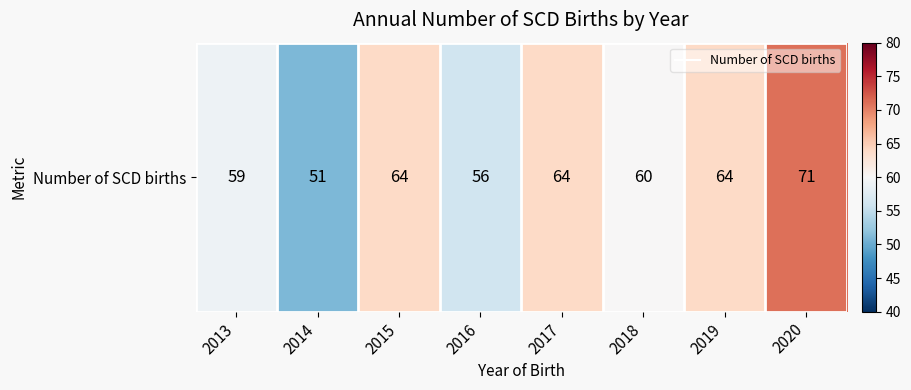

What is the maximum value shown in the chart?

71